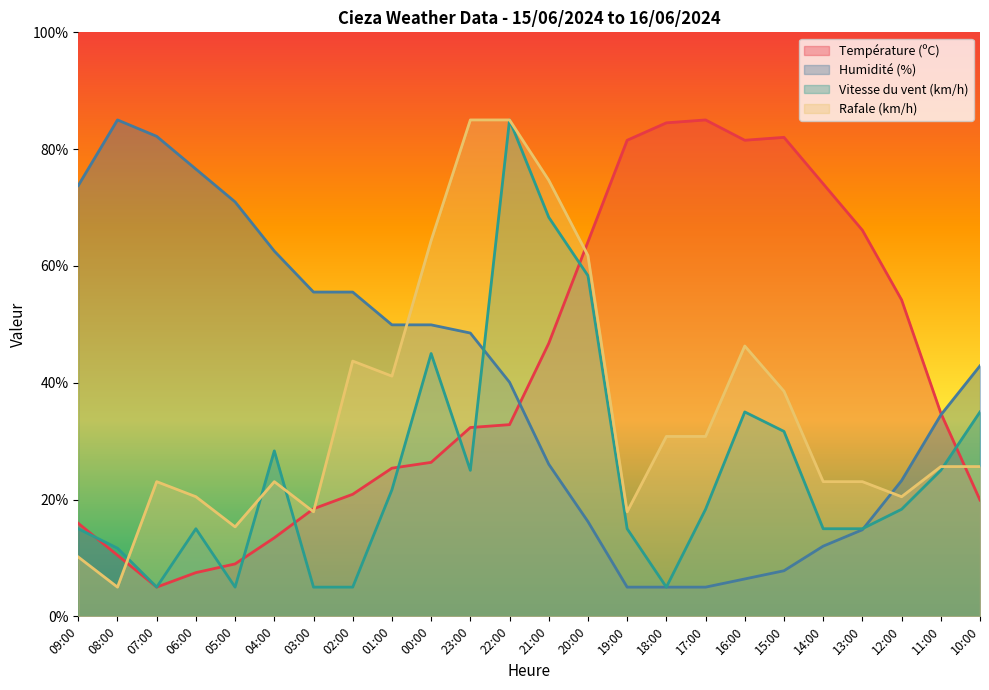

What is the average value of the Vitesse du vent (km/h) series?

25.3